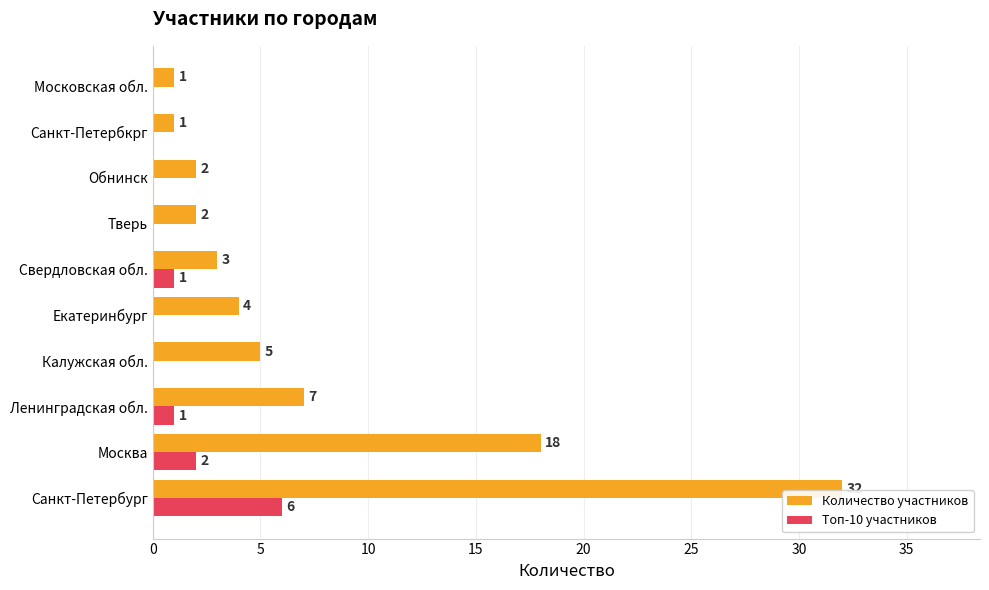

What is the sum of all Топ-10 участников values?

10